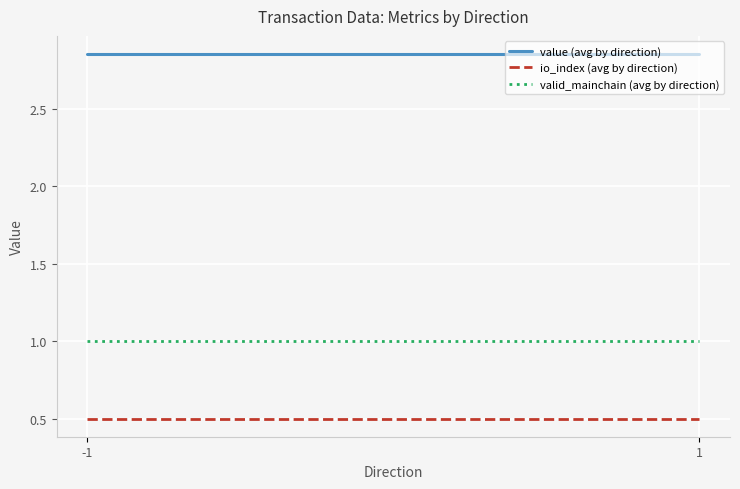

Read the io_index (avg by direction) value at 1.

0.5